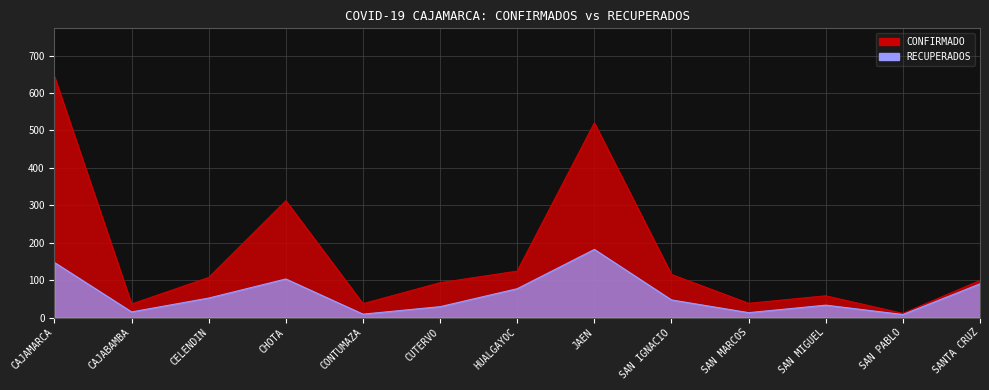

Reading left to right, transcribe all the data shown in this chart.

CONFIRMADO: 644	36	107	312	37	93	124	520	115	38	58	11	99
RECUPERADOS: 147	15	52	103	9	29	77	182	47	13	33	8	90